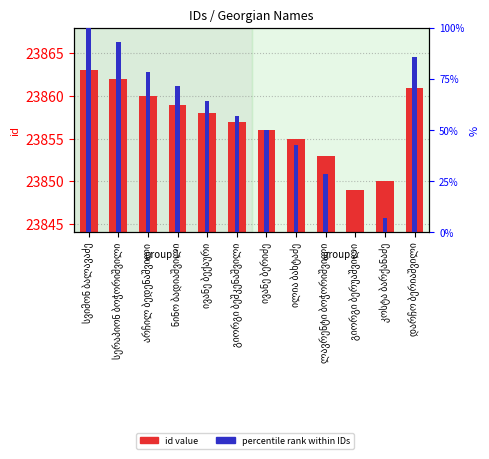

The percentile rank within IDs series shows 78.6 at არჩილ ბედენაშვილი. True or false?

True